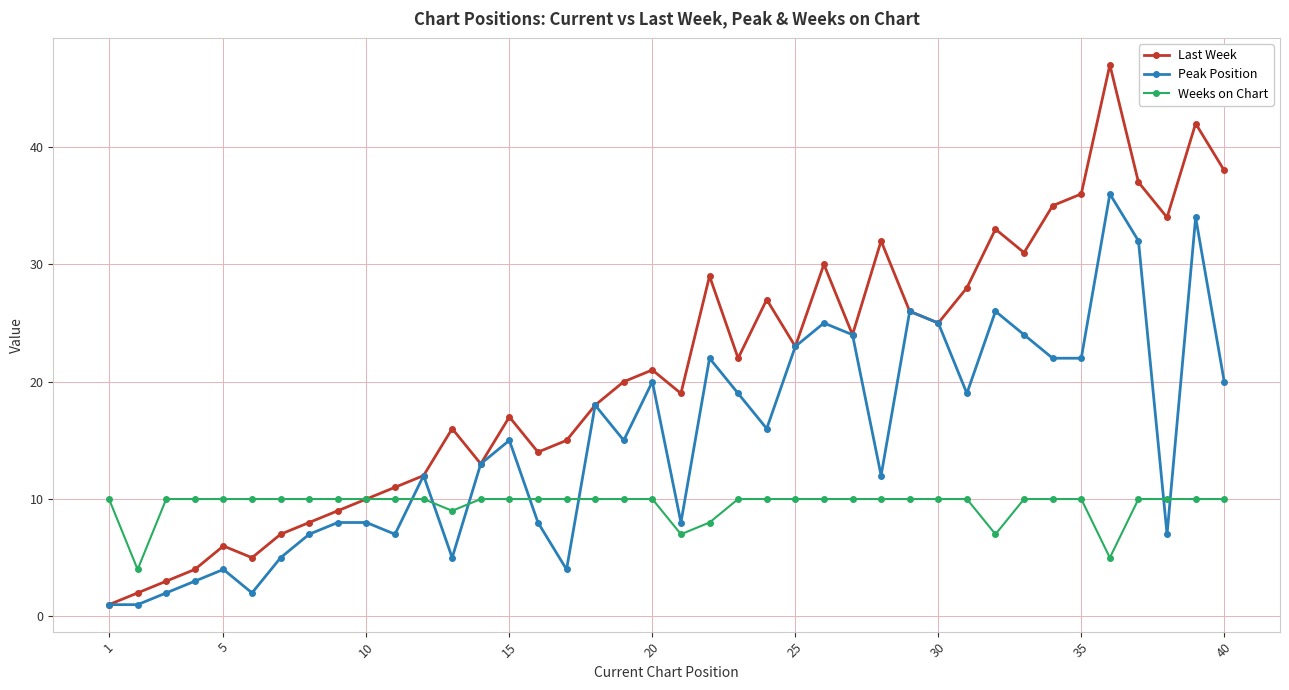

Rank the series by their average value, from lowest to highest.

Weeks on Chart, Peak Position, Last Week